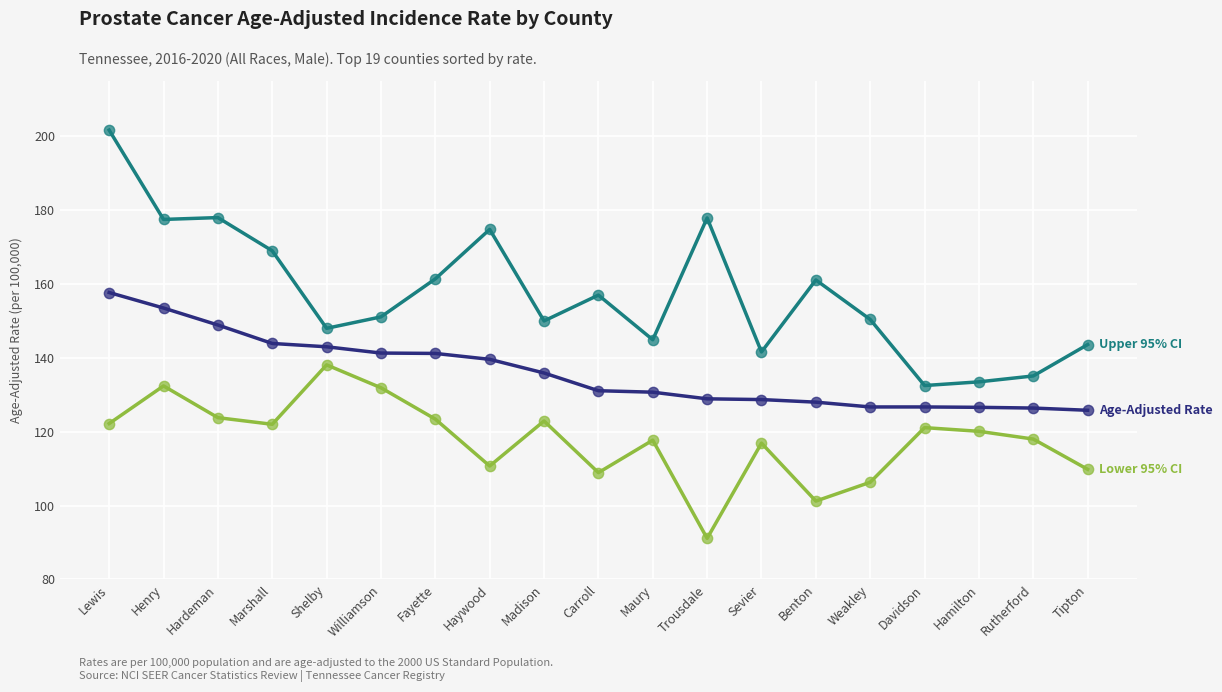

At which category is the sum across all series the highest?

Lewis